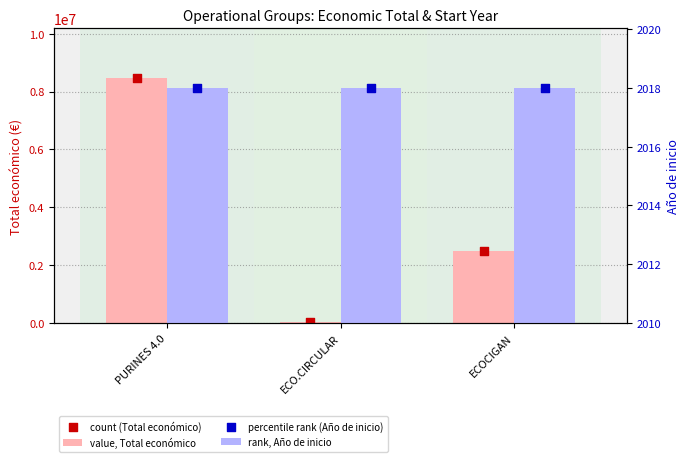

At how many categories does at least one series exceed 762985?

2